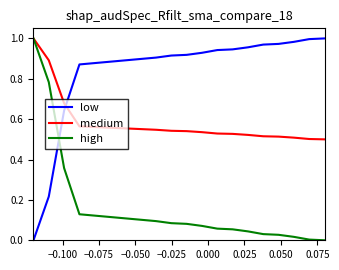

Rank the series by their average value, from highest to lowest.

low, medium, high